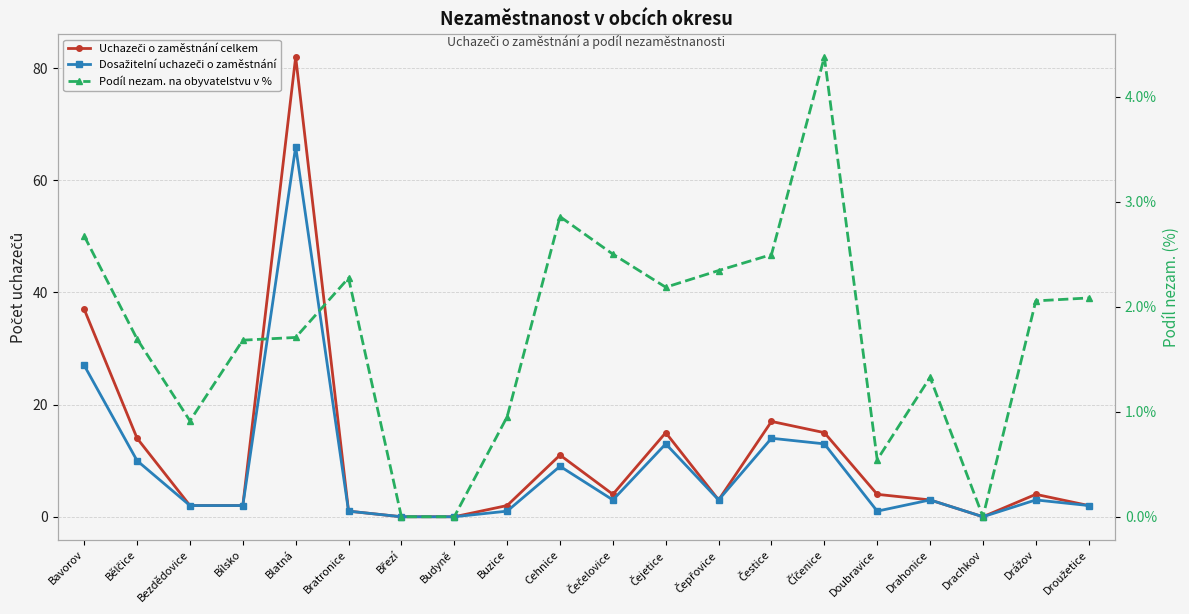

Rank the series by their maximum value, from lowest to highest.

Podíl nezam. na obyvatelstvu v %, Dosažitelní uchazeči o zaměstnání, Uchazeči o zaměstnání celkem